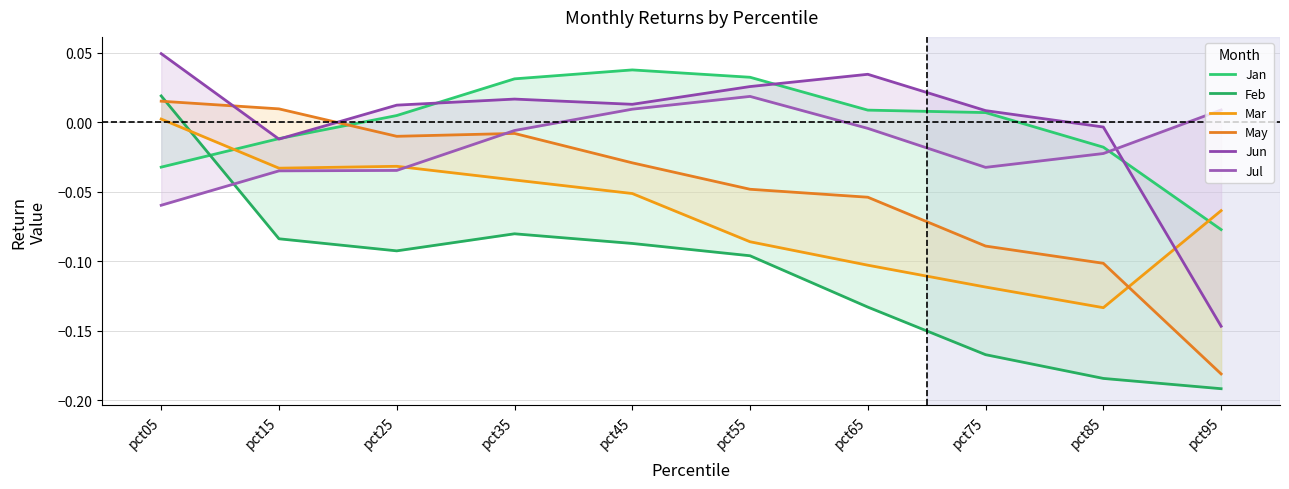

How many values in Jun are below zero?

3